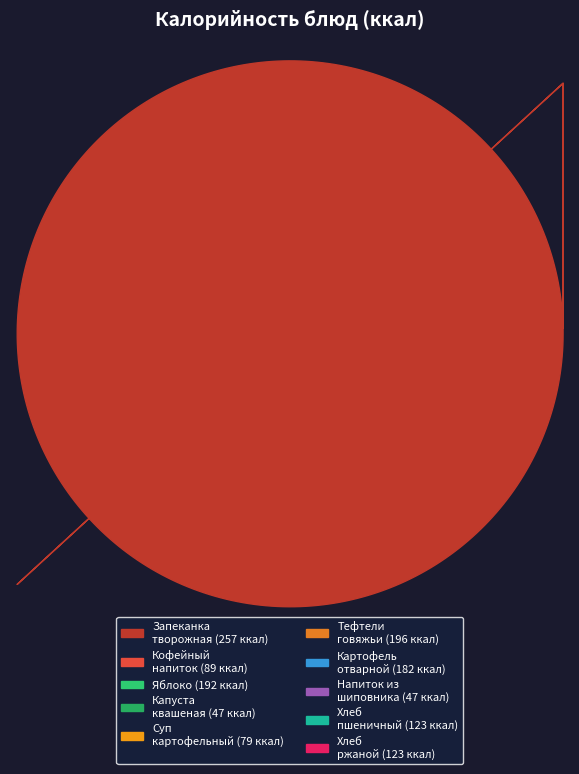

How many segments does this pie chart have?

10